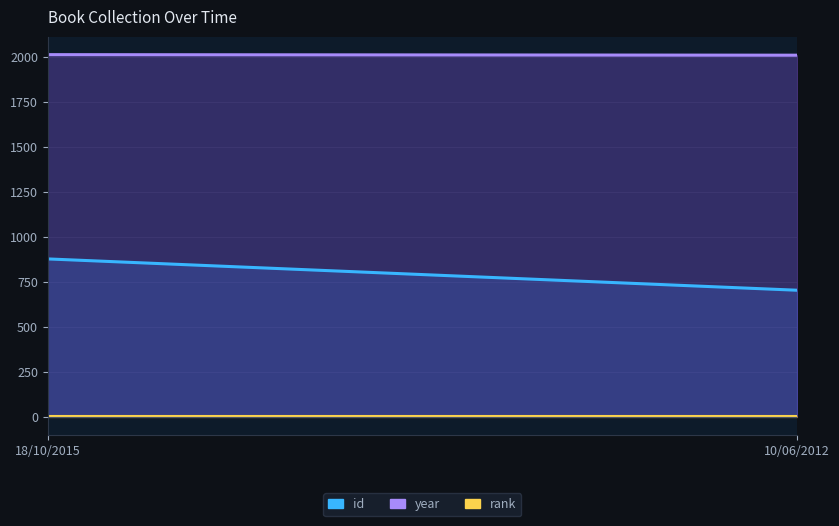

What is the value of the rank point at the 2nd from the left?

1